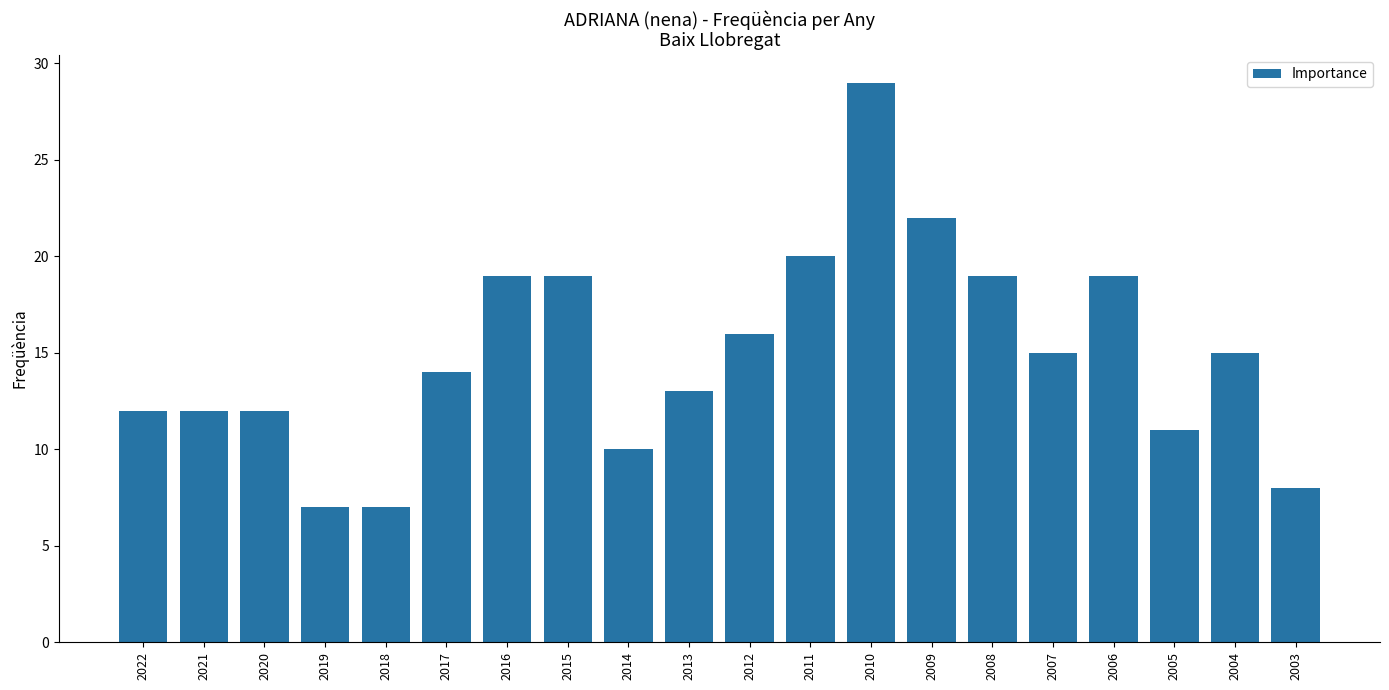

Reading left to right, extract all data points from this chart.

12	12	12	7	7	14	19	19	10	13	16	20	29	22	19	15	19	11	15	8